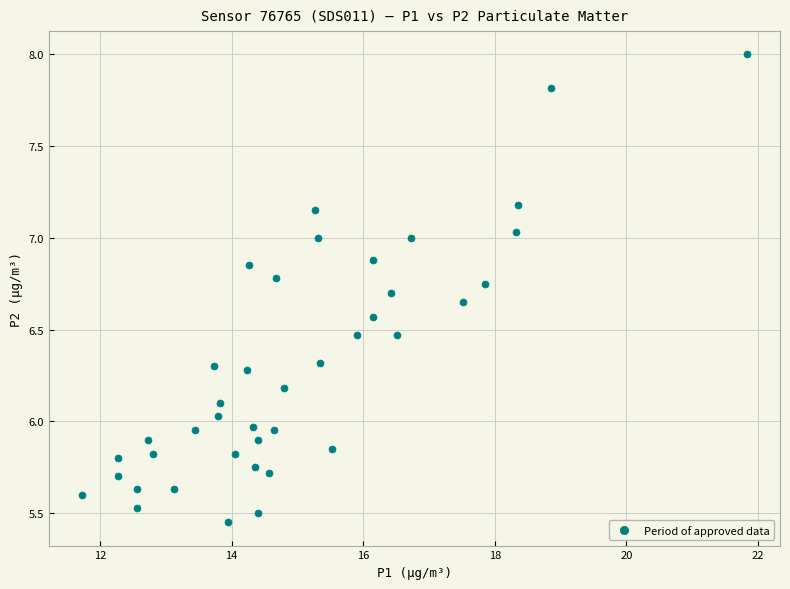

What is the range of X values (max minus min)?

10.1